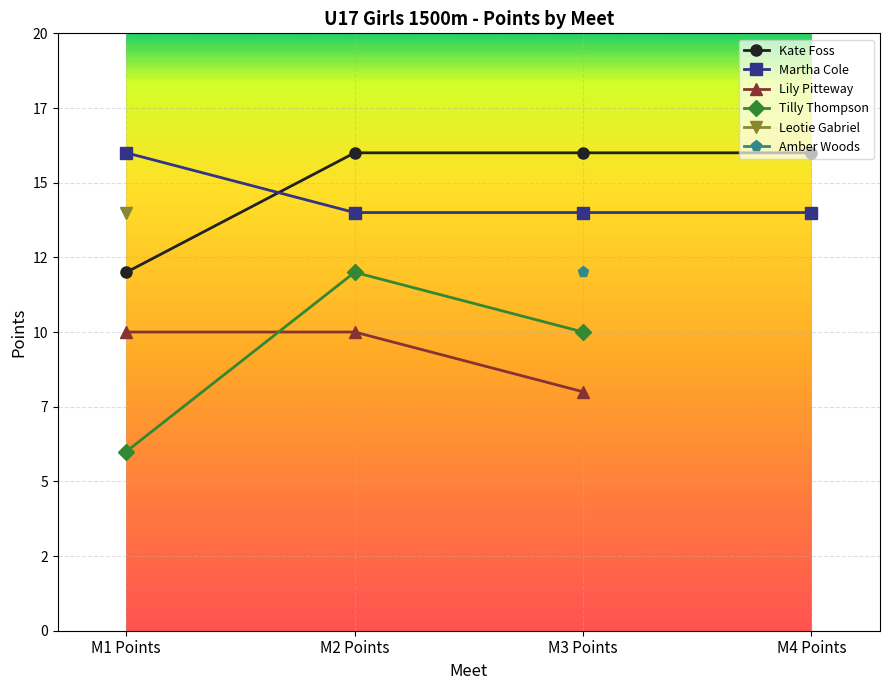

What is the label of the 4th point from the right?

M1 Points